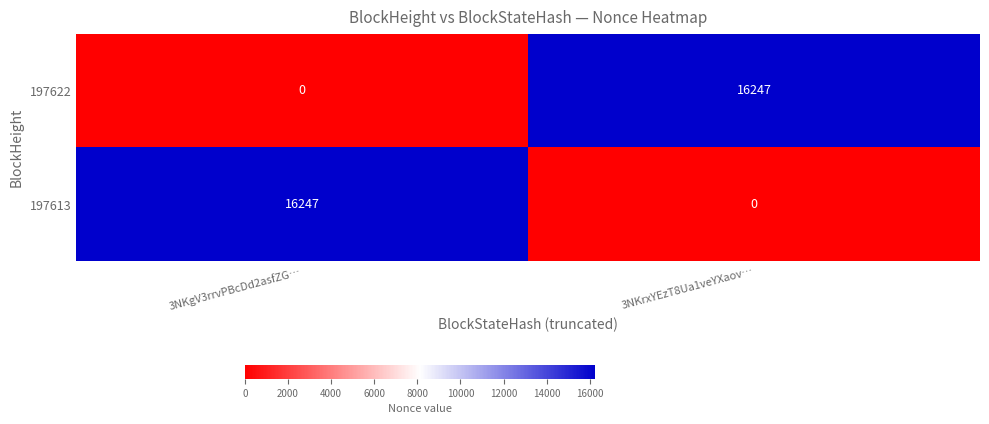

What is the total value across all series at 3NKrxYEzT8Ua1veYXaov…?

16247